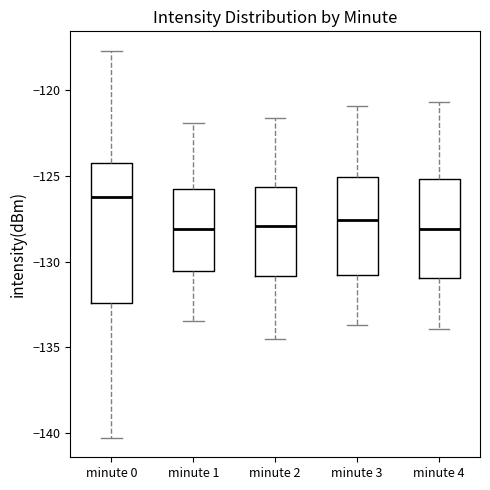

Comparing the boxes themselves (not the whiskers), which one is the tallest?

minute 0